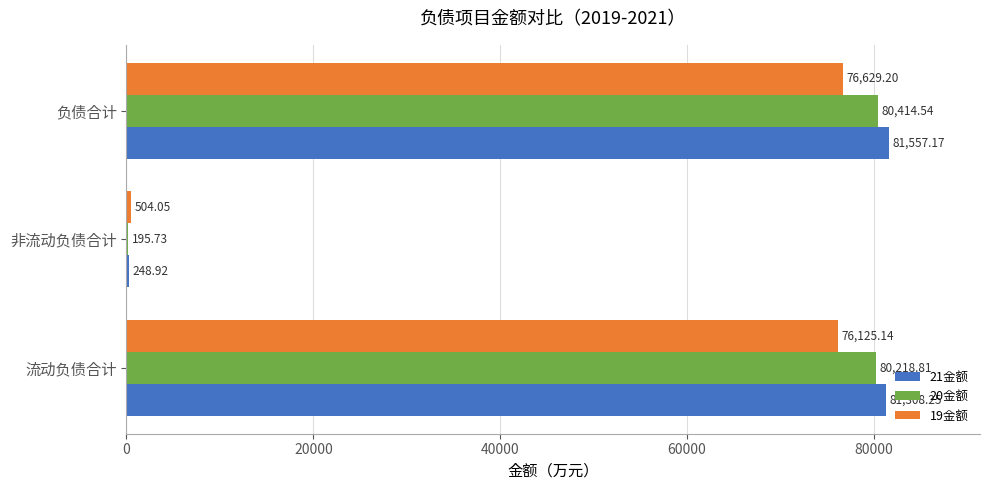

Which series has the largest total across all categories?

21金额